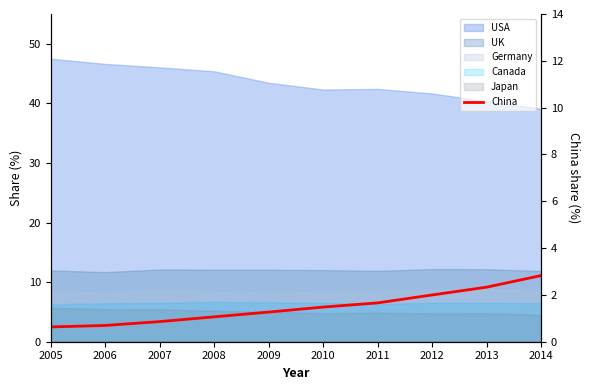

True or false: the data shows 6.4 at 2013.

False